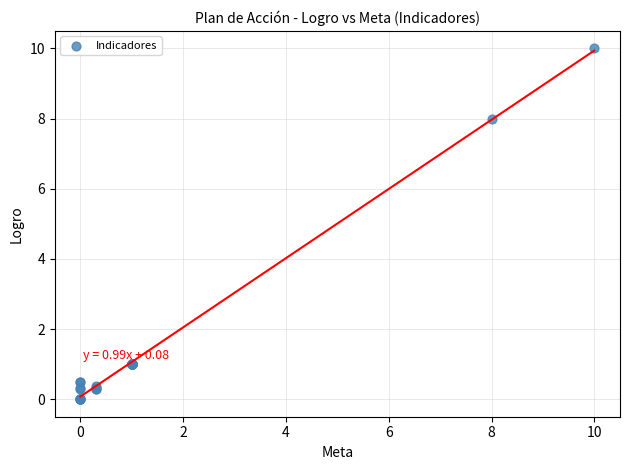

What Y value in the scatter plot is closest to 5?

8.0